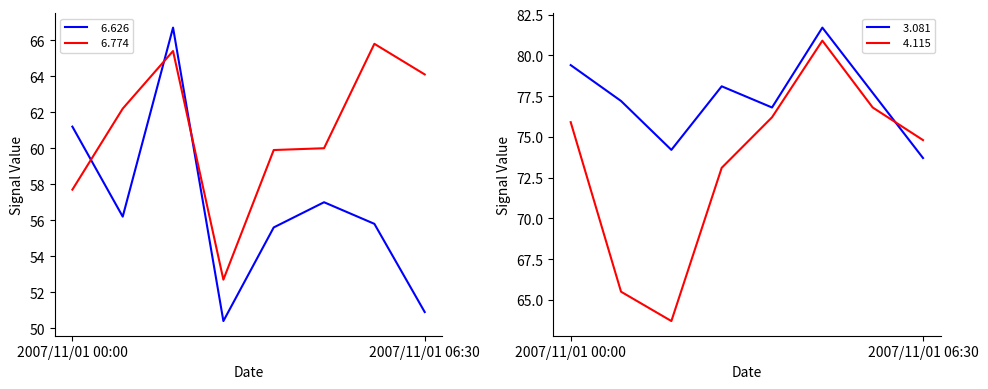

What is the total value across all series at 2007/11/01 06:00?

276.1